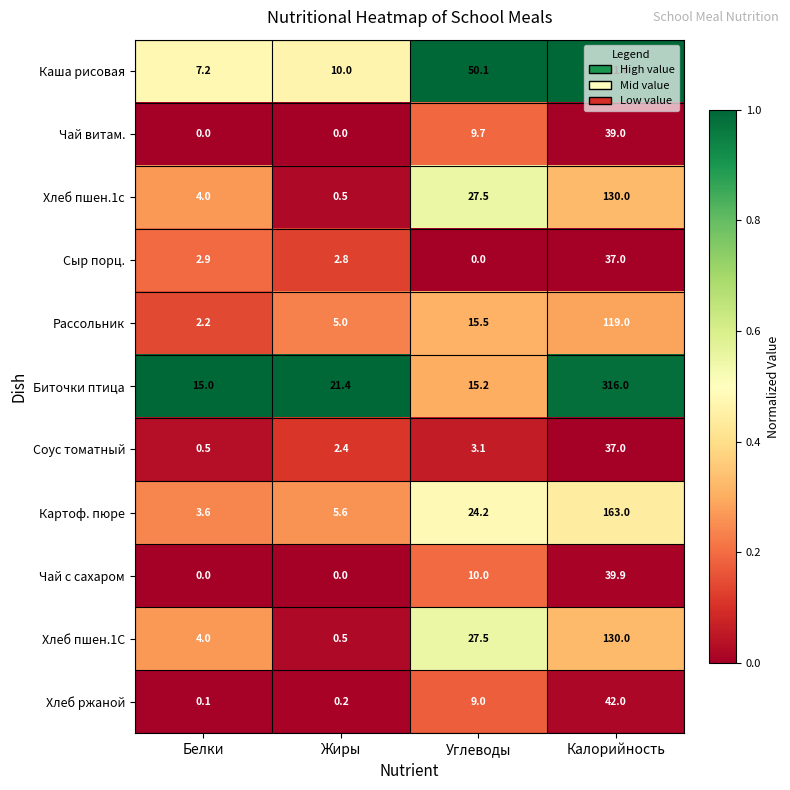

What is the difference between the highest and lowest values at Углеводы?

50.1